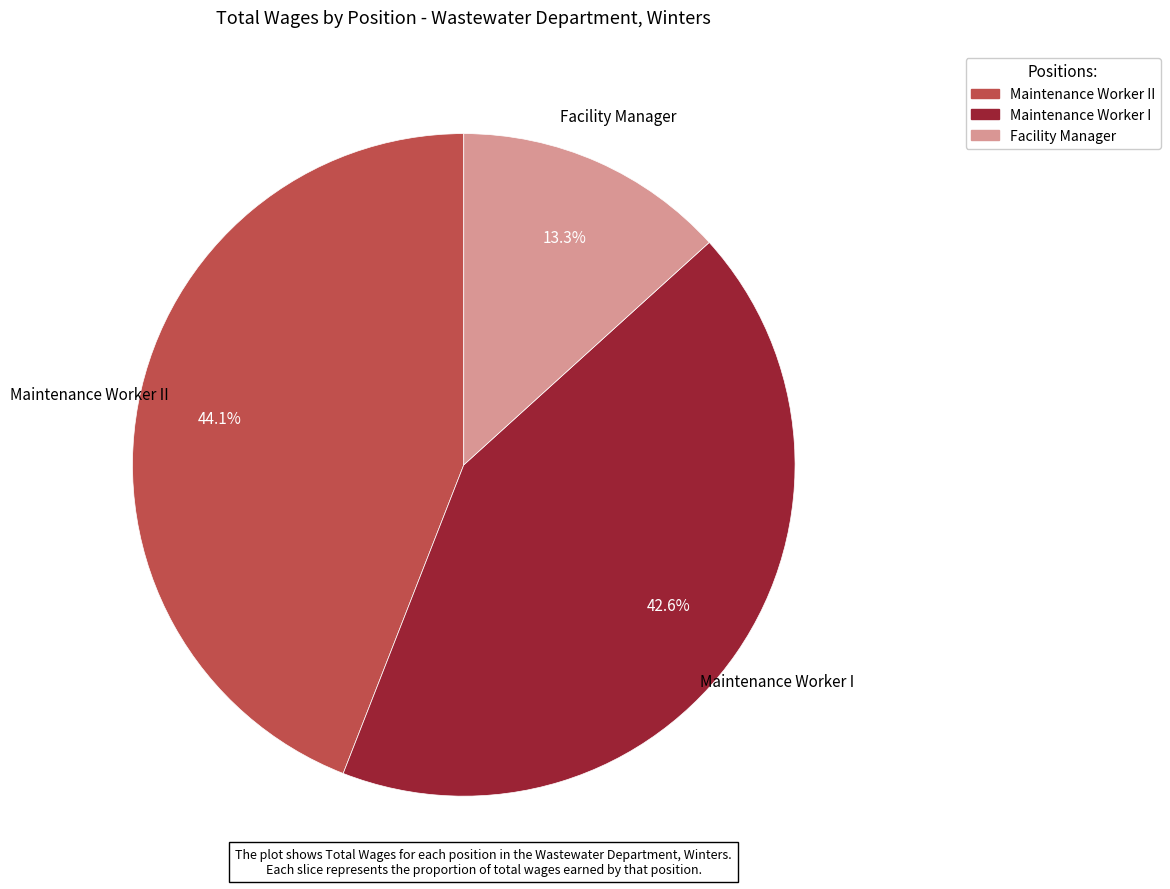

How many slices are in this pie chart?

3